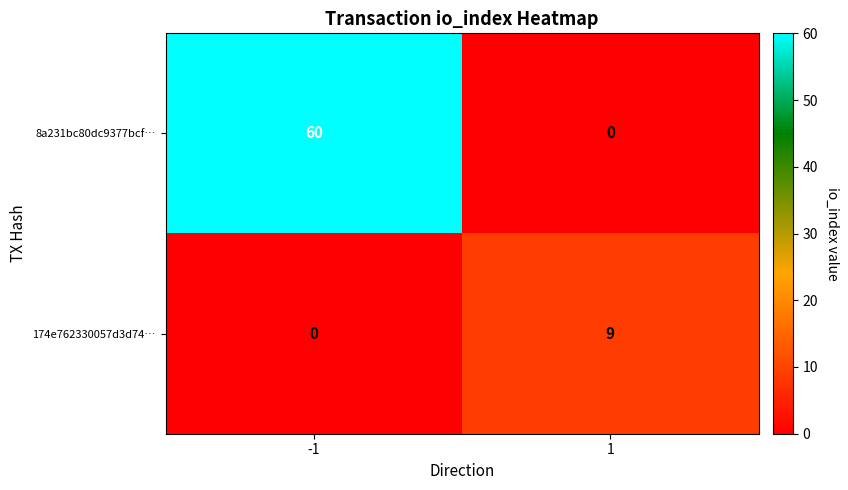

What is the difference between the highest and lowest values at 1?

9